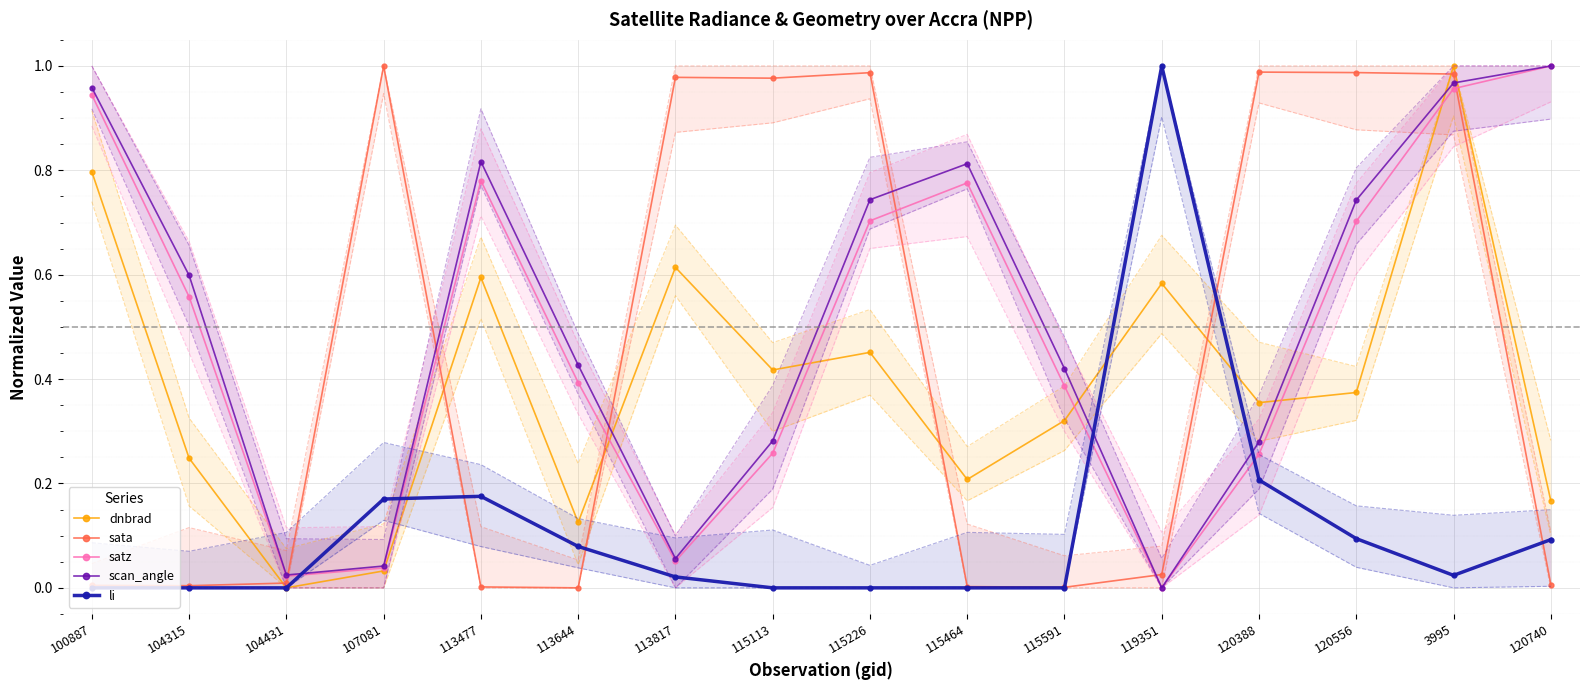

Which category has the lowest value across all series?

104431